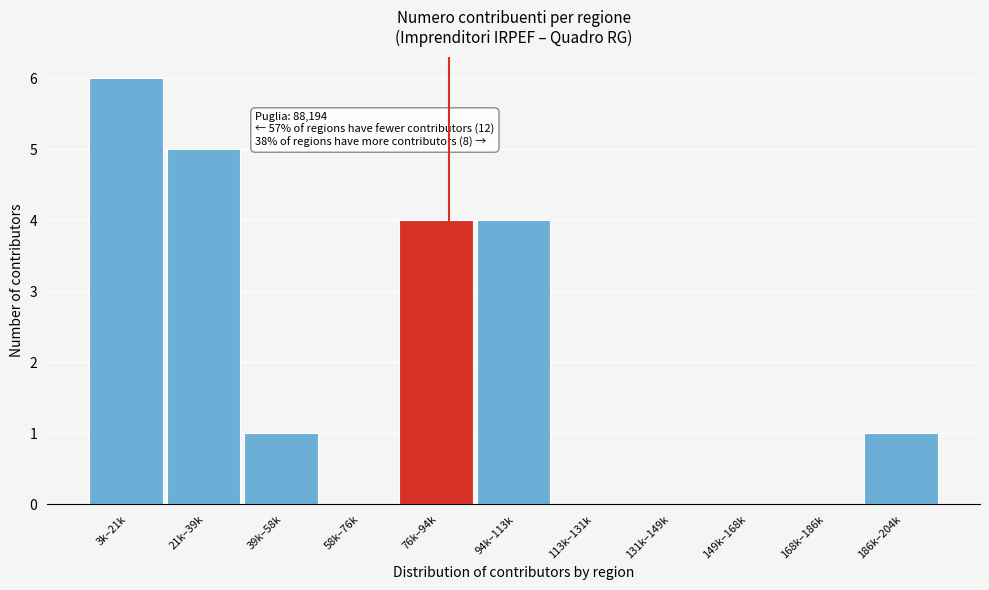

Reading left to right, transcribe all the data shown in this chart.

3k–21k=6	21k–39k=5	39k–58k=1	58k–76k=0	76k–94k=4	94k–113k=4	113k–131k=0	131k–149k=0	149k–168k=0	168k–186k=0	186k–204k=1